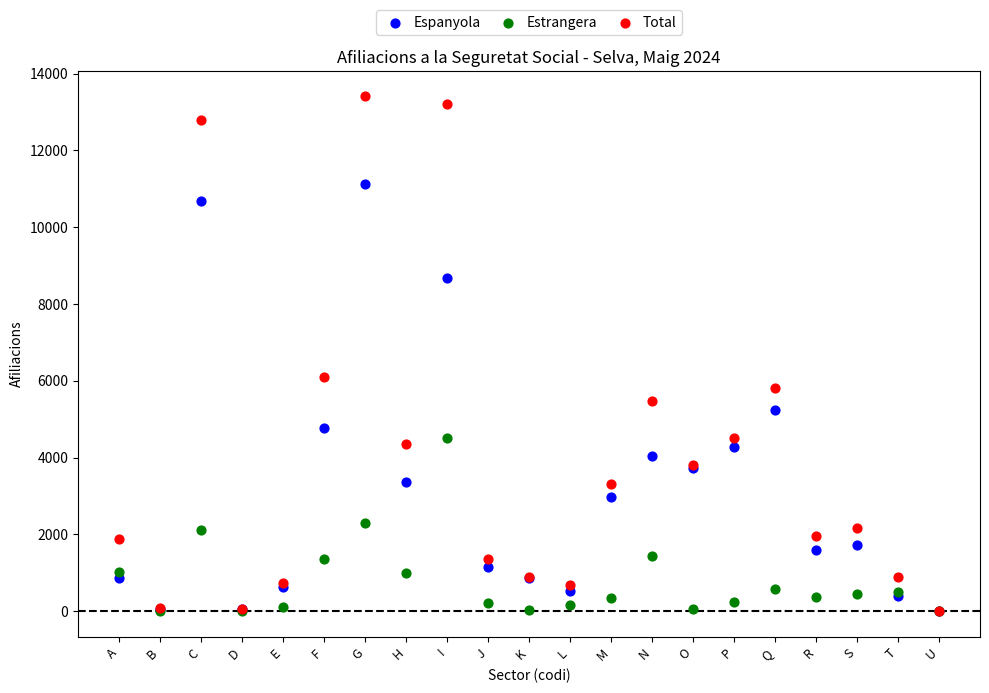

What are all the series names shown in the legend?

Espanyola, Estrangera, Total